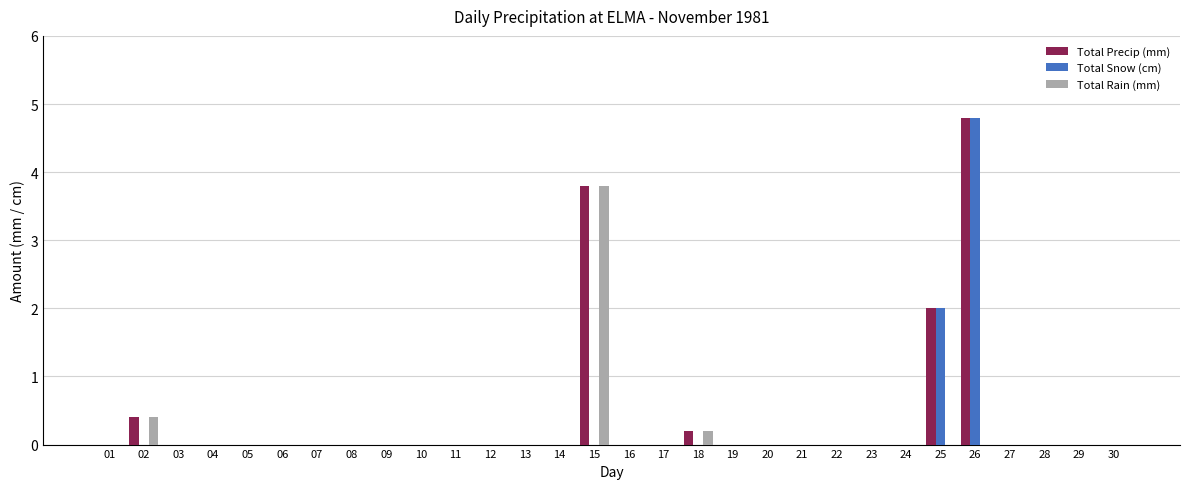

At which category is the sum across all series the highest?

26